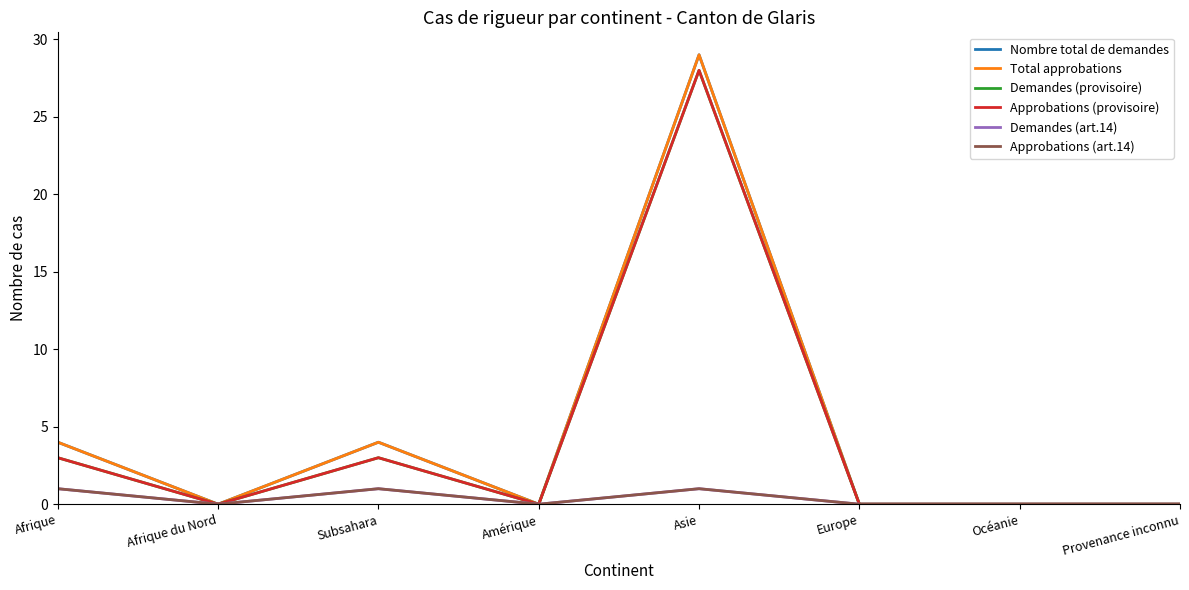

Does the chart display data point markers on the line(s)?

No